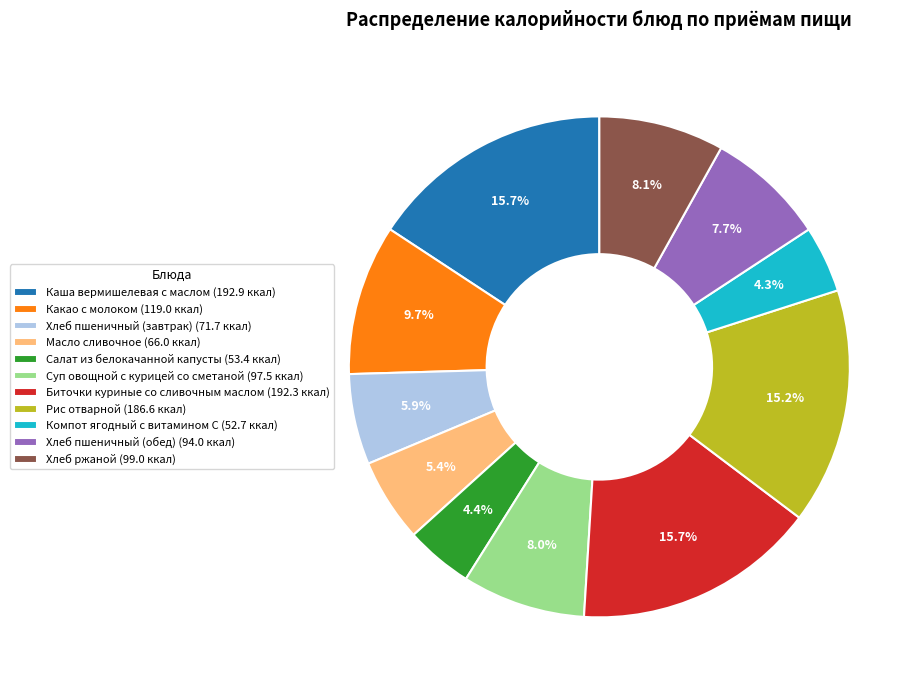

What percentage is the Масло сливочное slice, to the nearest percent?

5%